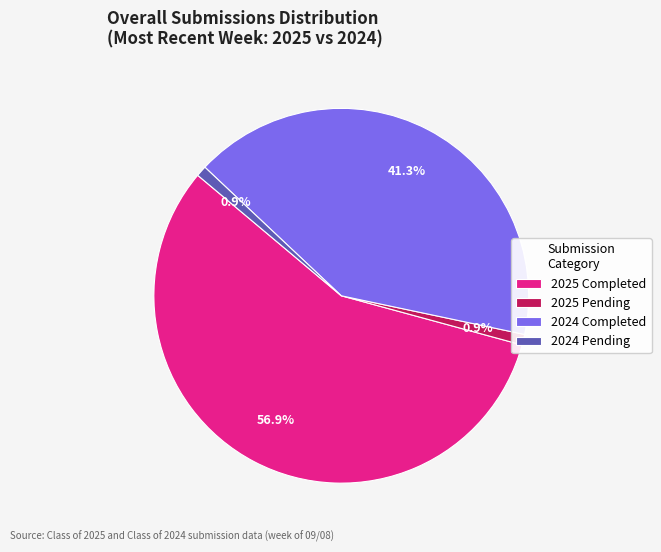

Which has a higher value, 2024 Completed or 2025 Pending?

2024 Completed